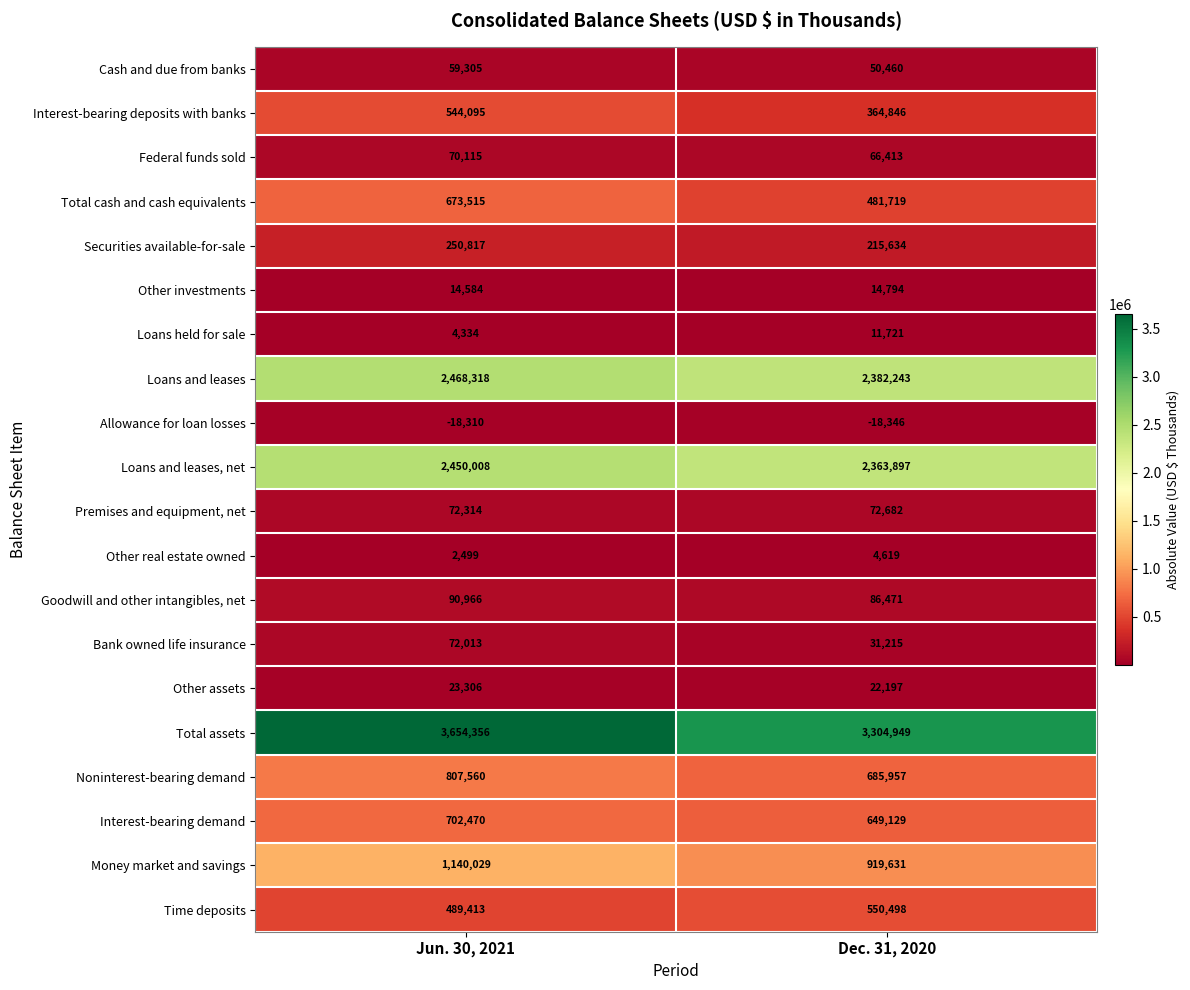

What is the maximum value shown in the chart?

3654356